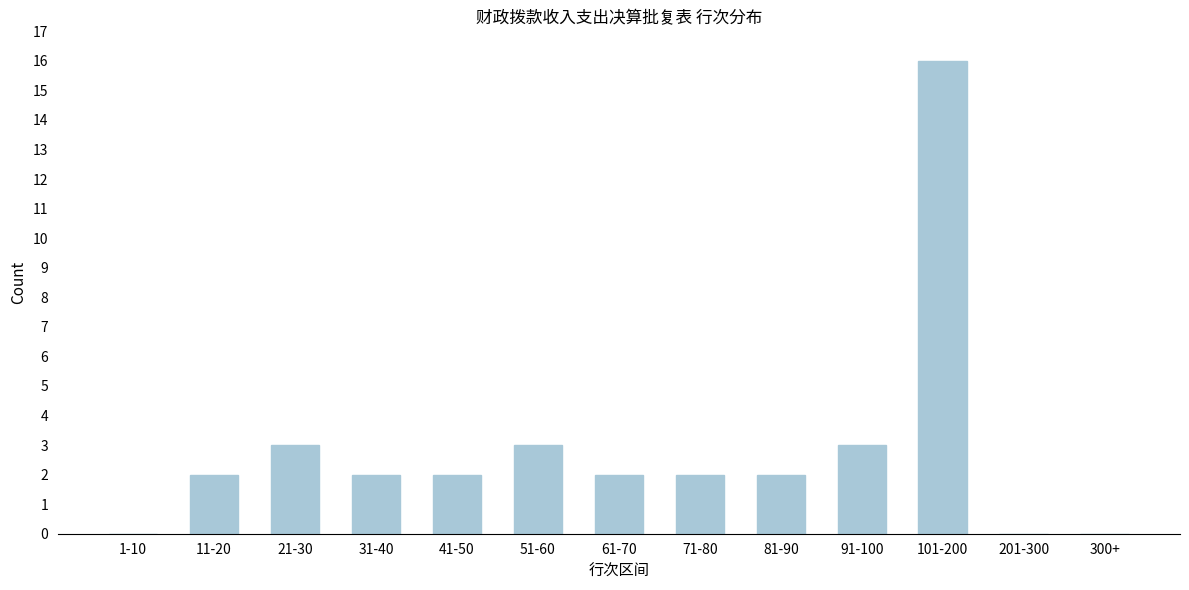

Reading left to right, list all the values displayed in this chart.

1-10=0	11-20=2	21-30=3	31-40=2	41-50=2	51-60=3	61-70=2	71-80=2	81-90=2	91-100=3	101-200=16	201-300=0	300+=0